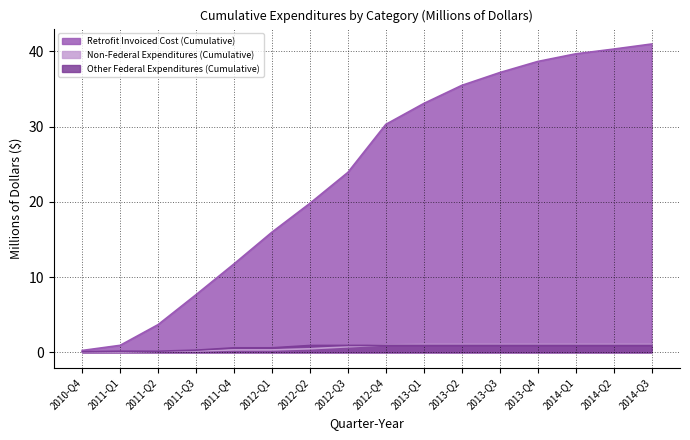

What is the total value across all series at 2011-Q2?

4.0